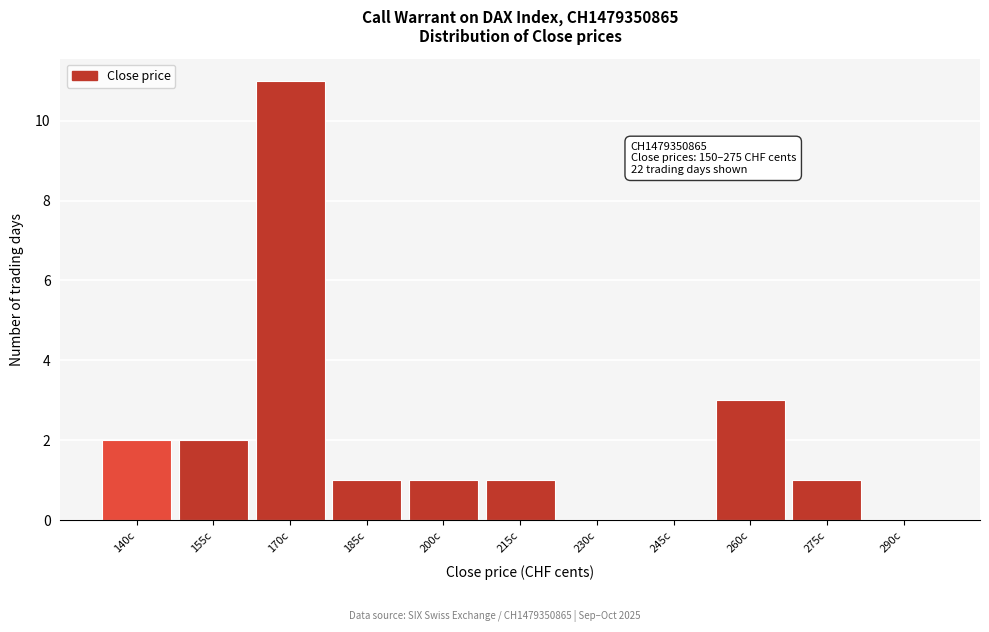

Reading left to right, what are all the values shown in this chart?

140c=2	155c=2	170c=11	185c=1	200c=1	215c=1	230c=0	245c=0	260c=3	275c=1	290c=0